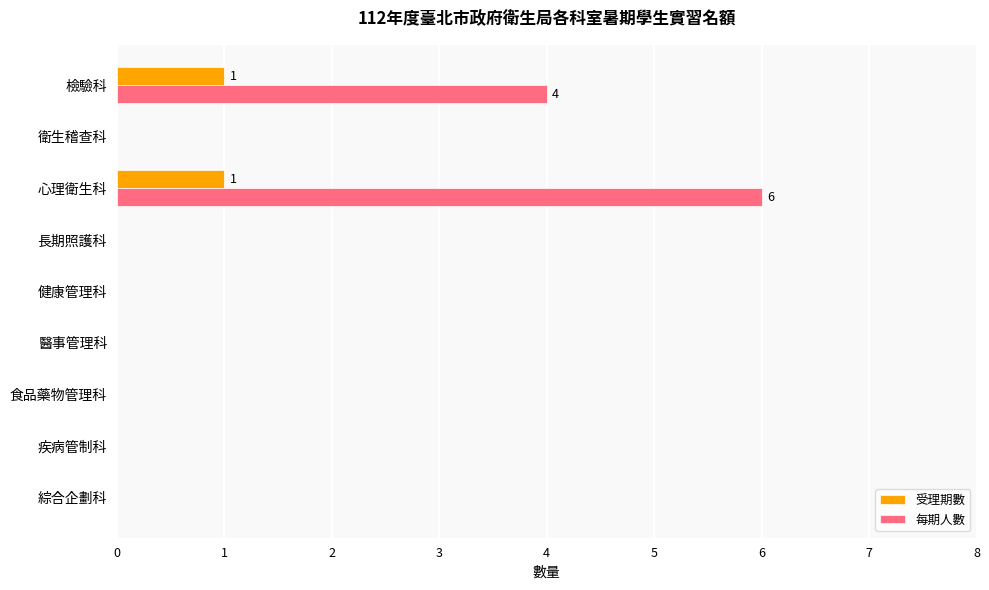

How many distinct data groups are displayed?

2